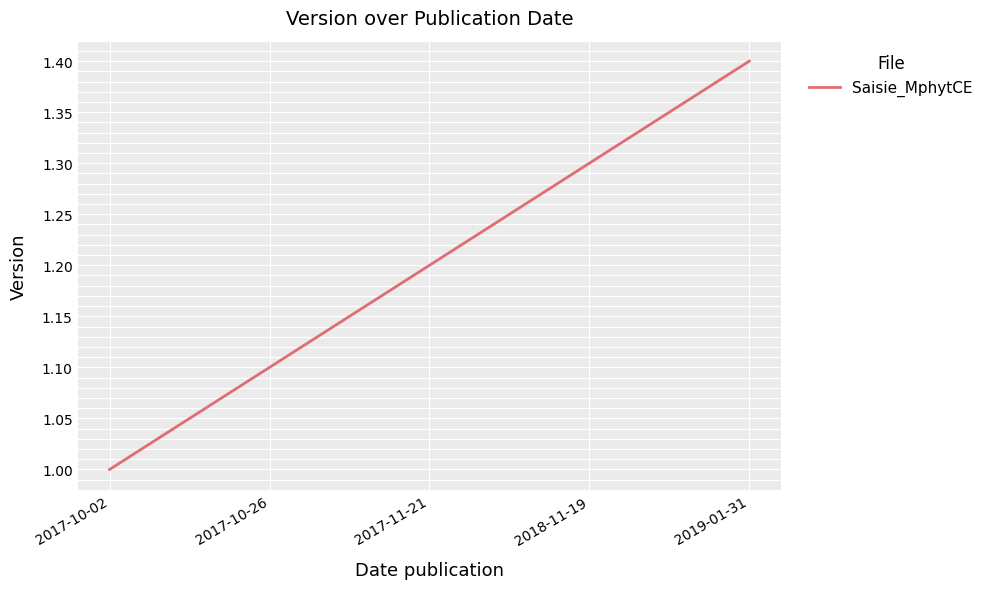

At which category does the chart reach its peak across all series?

2019-01-31